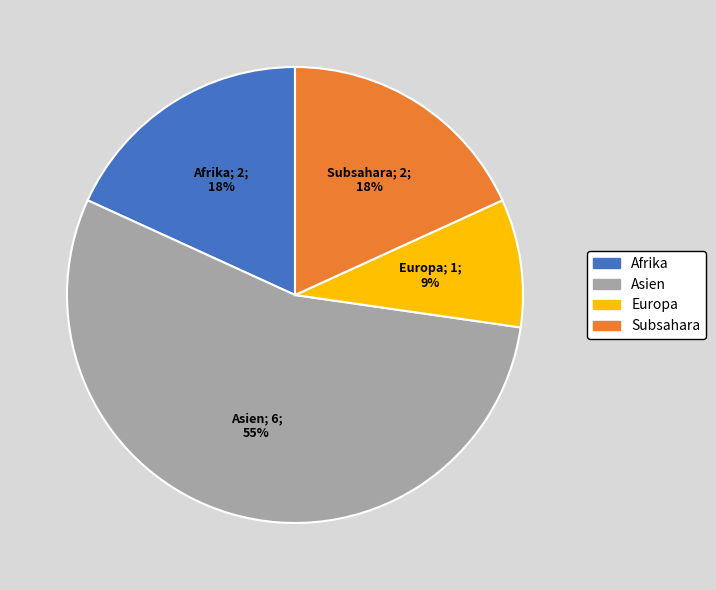

True or false: Europa accounts for 23% of the total.

False